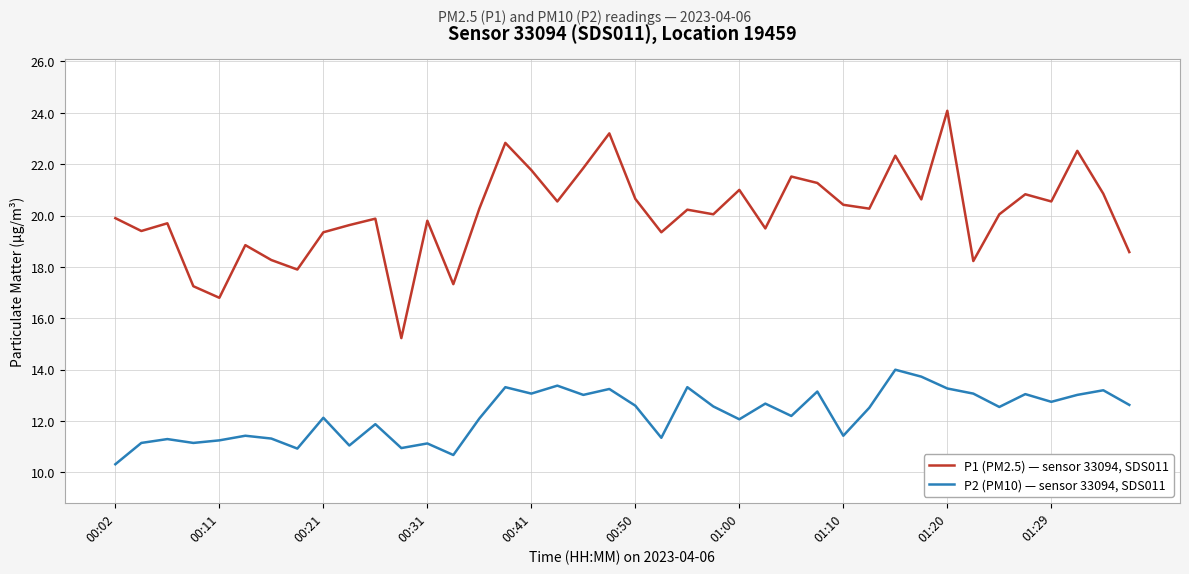

Which series has the largest total across all categories?

P1 (PM2.5) — sensor 33094, SDS011